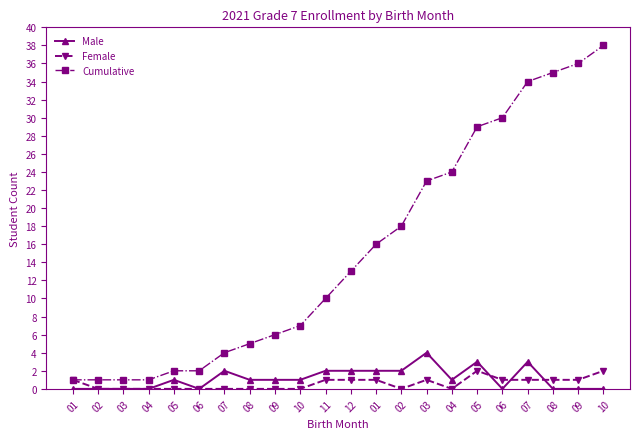

Is this an area chart (filled region under the line)?

No